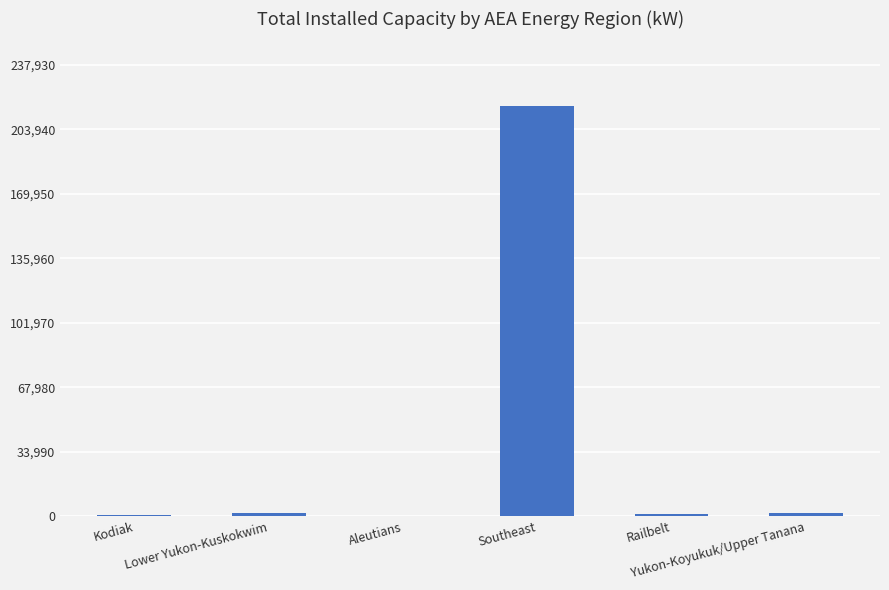

Is it true that the value at Aleutians is 325.0?

True